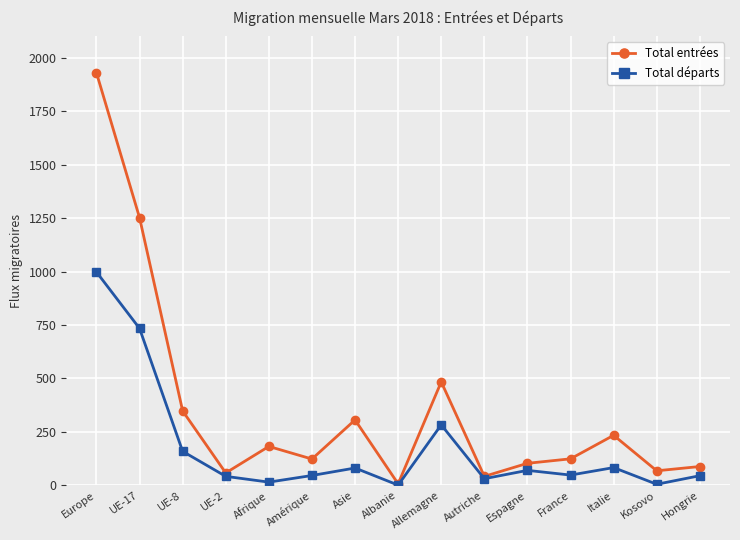

What is the label of the 13th point from the right?

UE-8